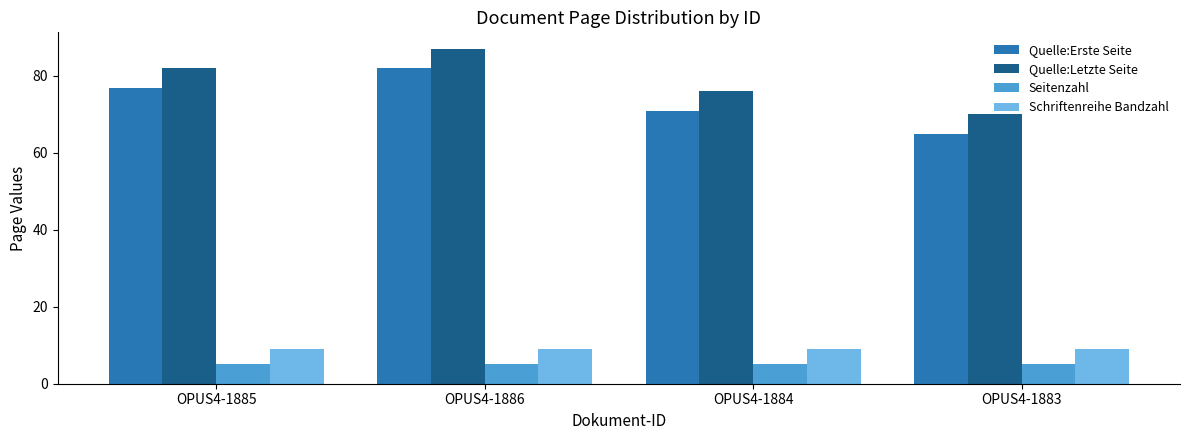

What is the label of the 1st bar from the right?

OPUS4-1883